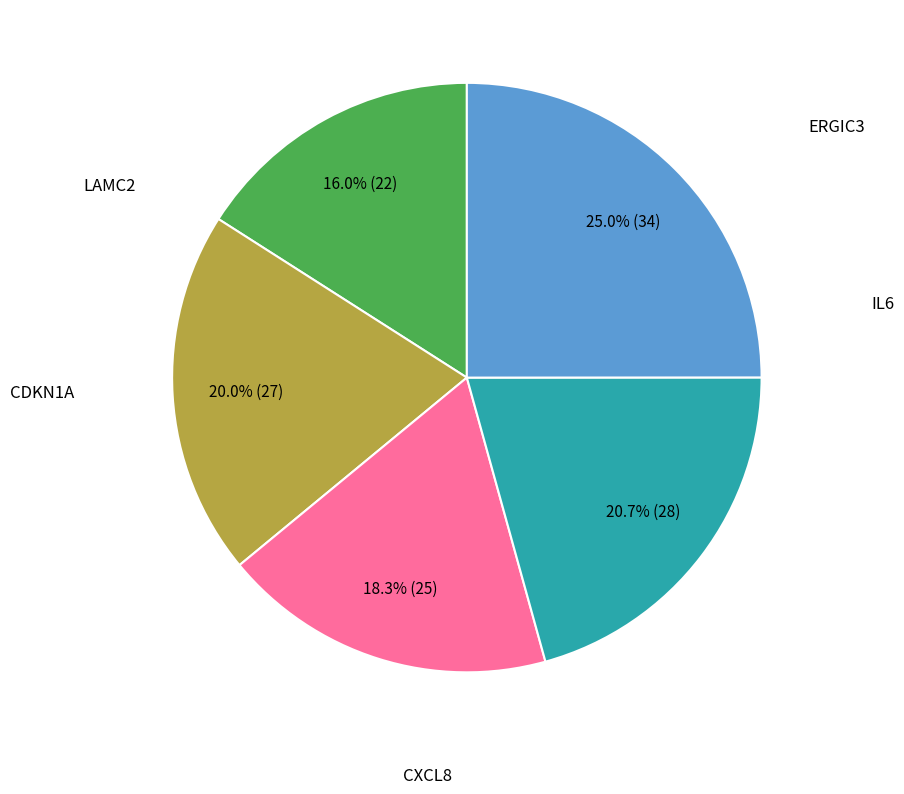

To the nearest percent, what is the average slice percentage?

20%